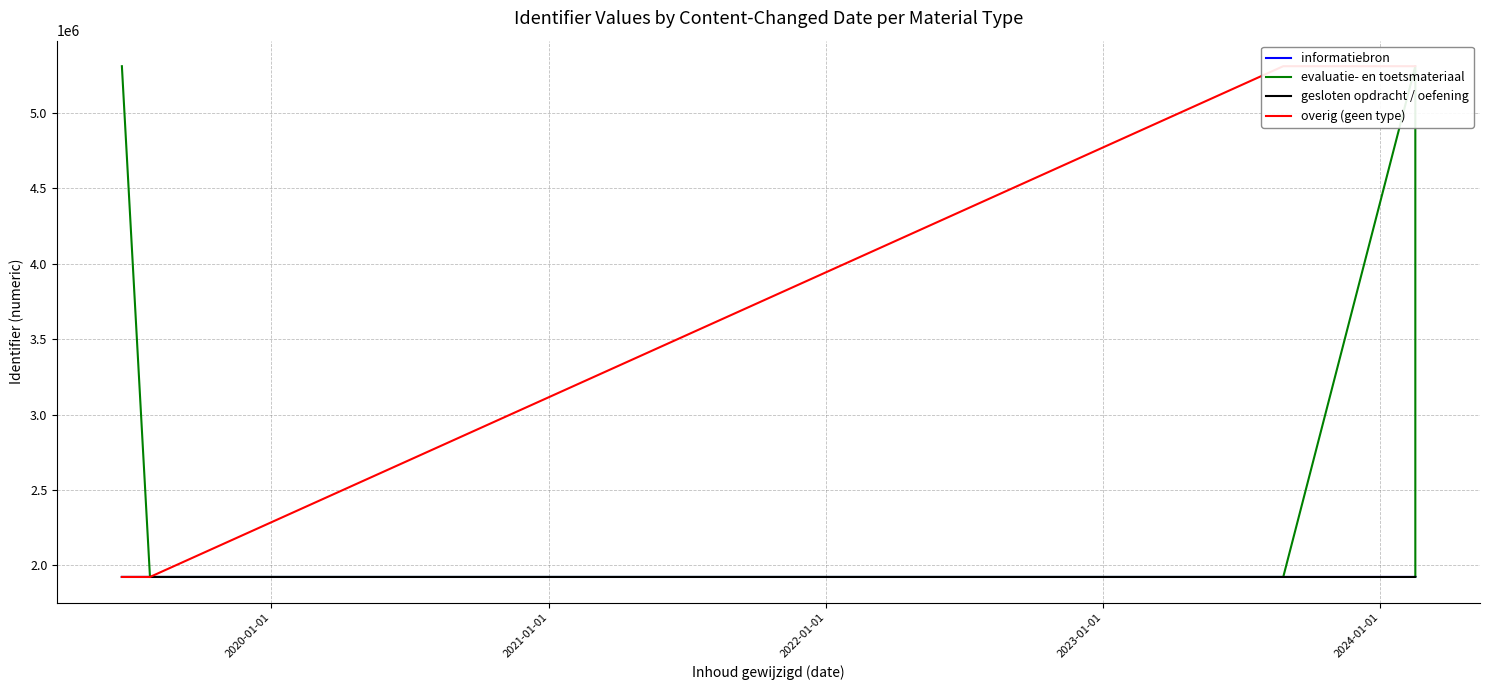

How many interior local peaks does the evaluatie- en toetsmateriaal series have?

1